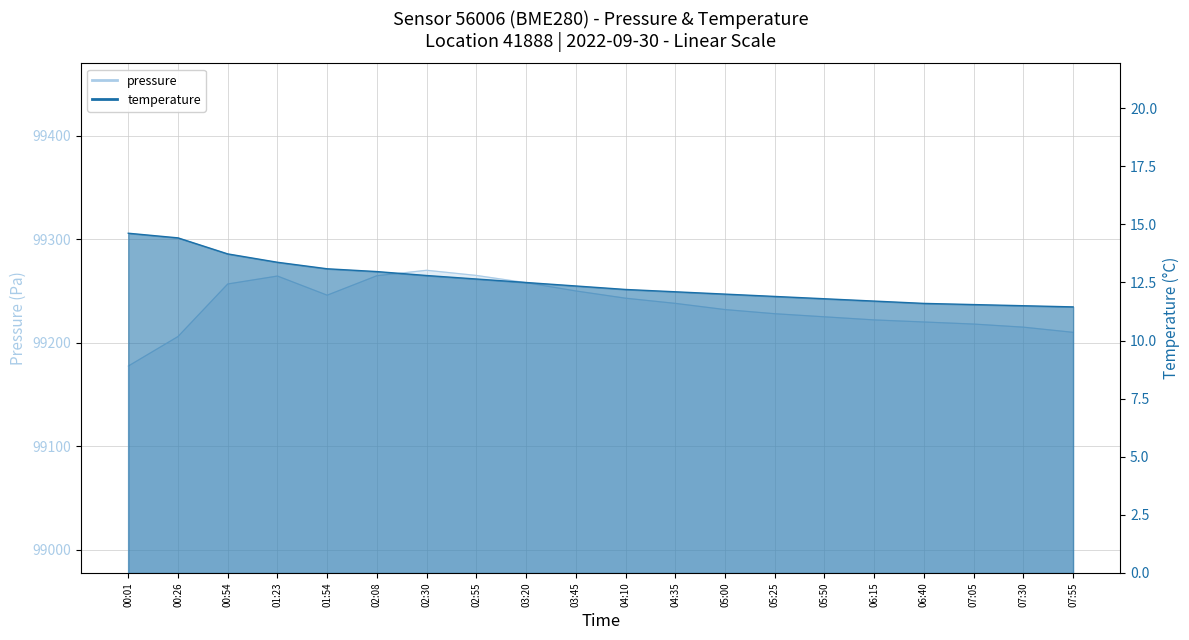

Is it true that pressure equals 134451.5 at 01:54?

False